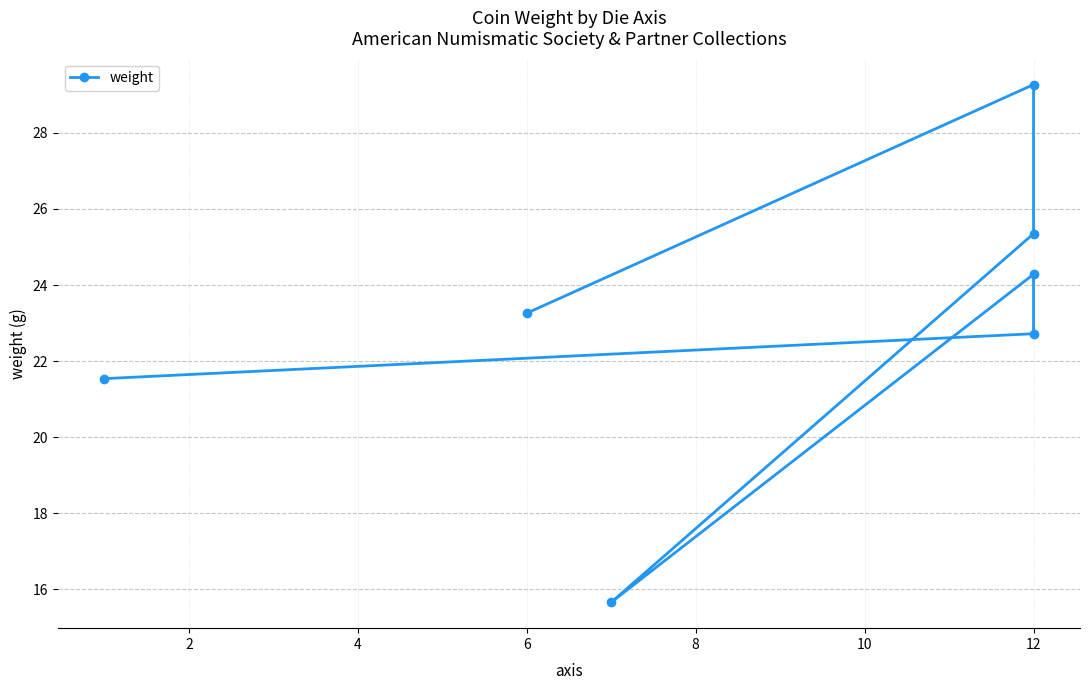

Reading left to right, transcribe all the data shown in this chart.

21.5	22.7	24.3	15.7	25.4	29.3	23.3